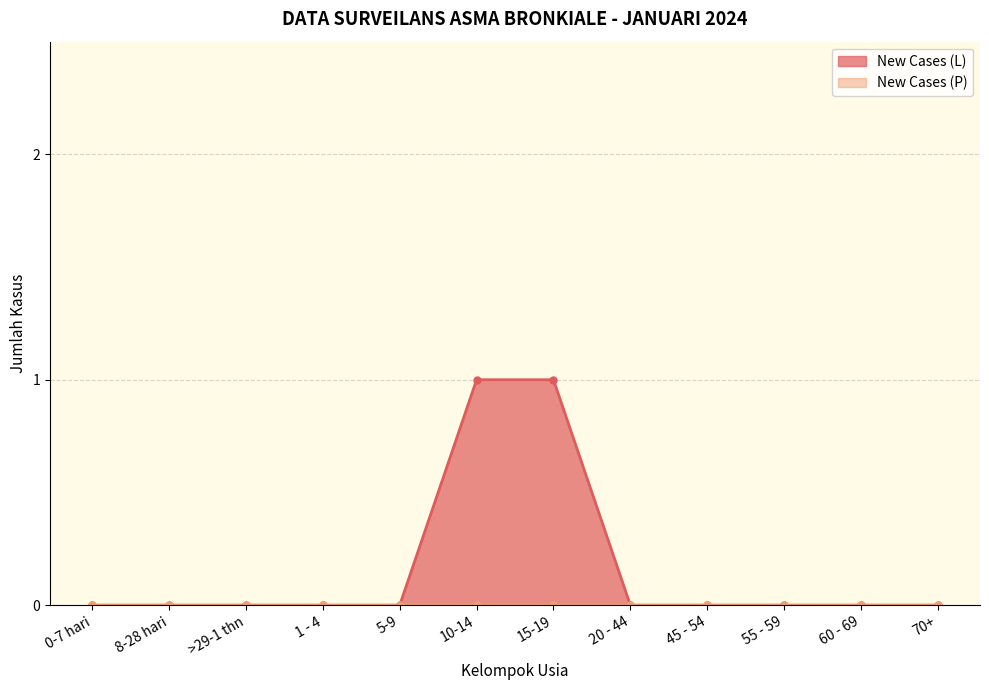

True or false: there are more than 0 points higher than both neighbors.

False